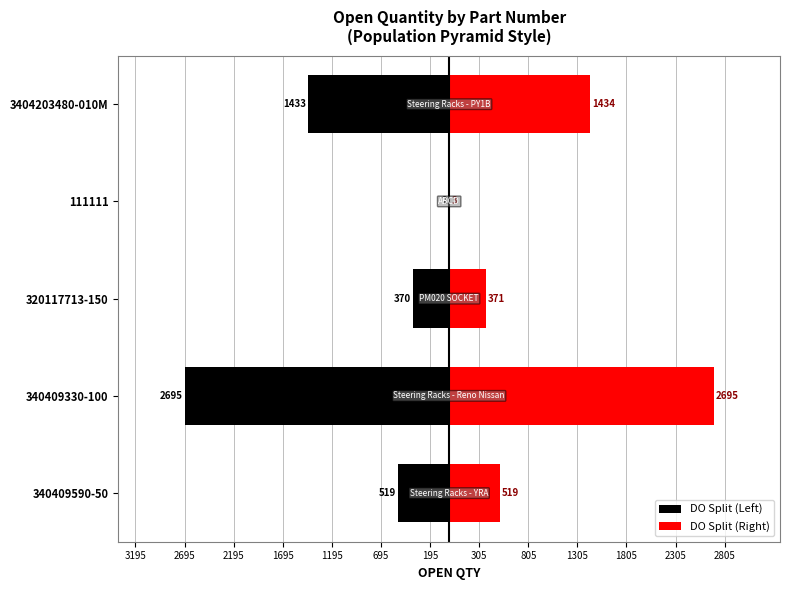

Between 320117713-150 and 3404203480-010M, which is larger?

320117713-150